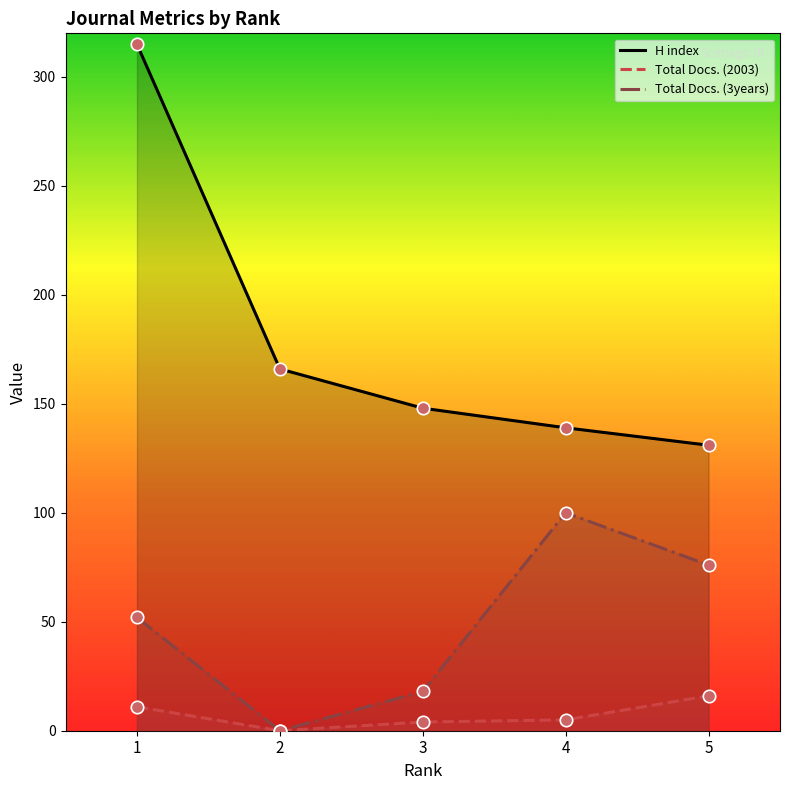

Which series has the widest spread of Y values?

H index